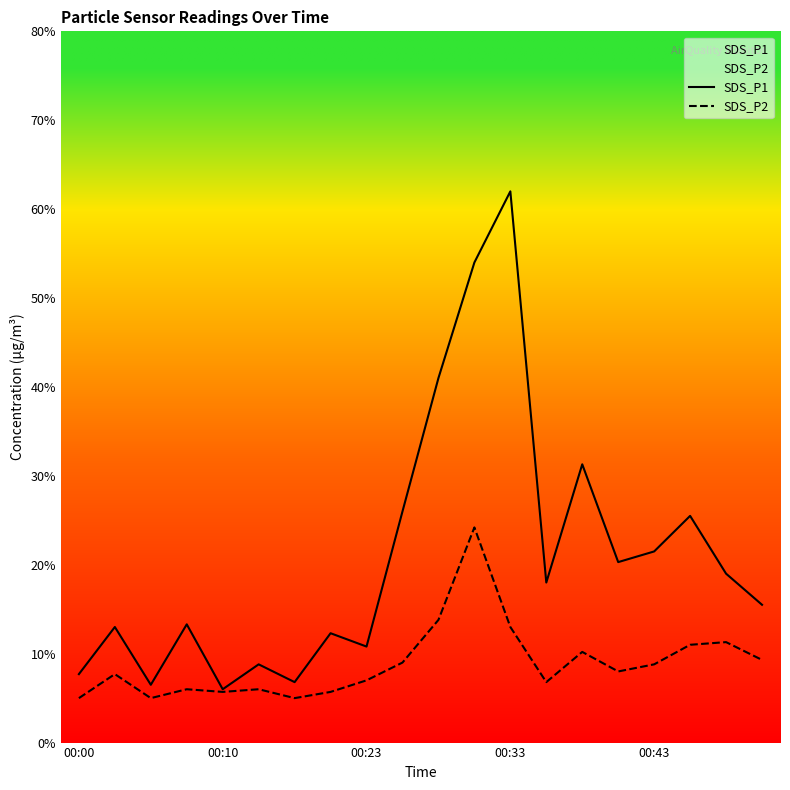

True or false: SDS_P1 and SDS_P2 cross at least once.

False